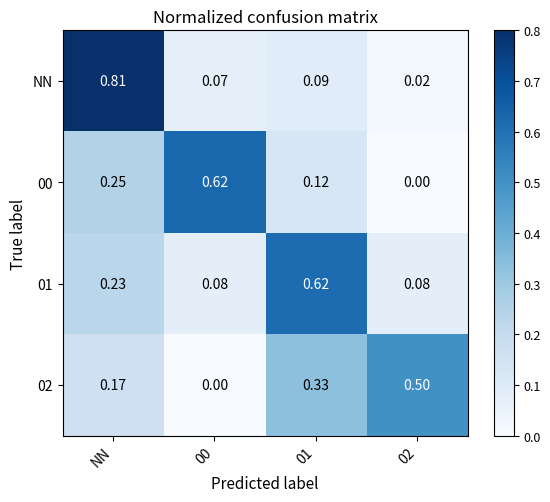

What is the total value across all series at NN?

1.5